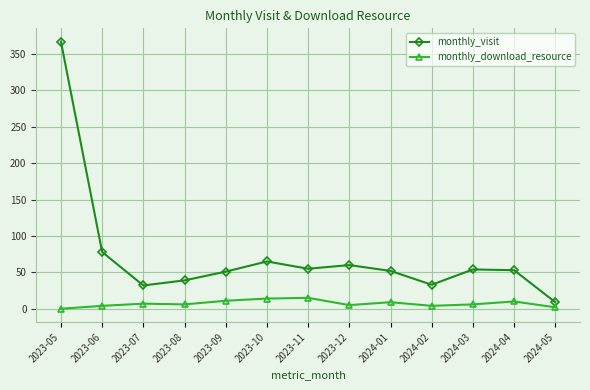

True or false: monthly_visit has a value of 37 at 2024-03.

False